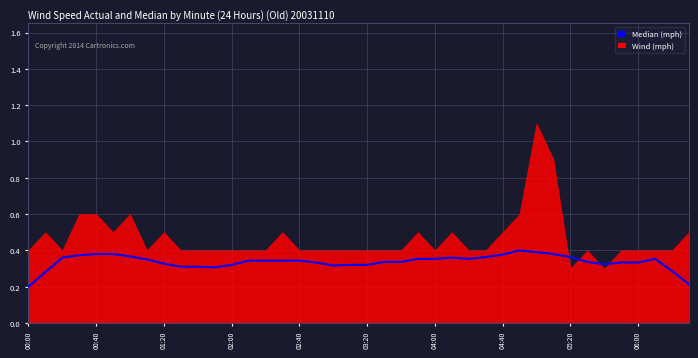

Reading left to right, what are all the values shown in this chart?

0.2	0.3	0.4	0.4	0.4	0.4	0.4	0.3	0.3	0.3	0.3	0.3	0.3	0.3	0.3	0.3	0.3	0.3	0.3	0.3	0.3	0.3	0.3	0.4	0.4	0.4	0.4	0.4	0.4	0.4	0.4	0.4	0.4	0.3	0.3	0.3	0.3	0.4	0.3	0.2